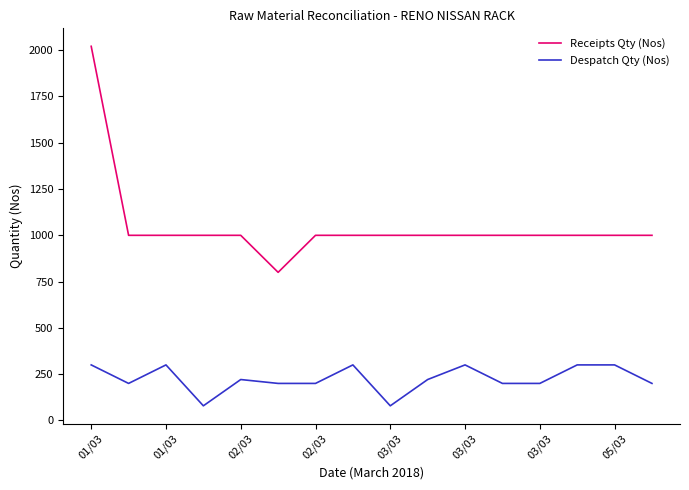

At how many categories does at least one series exceed 1180?

1